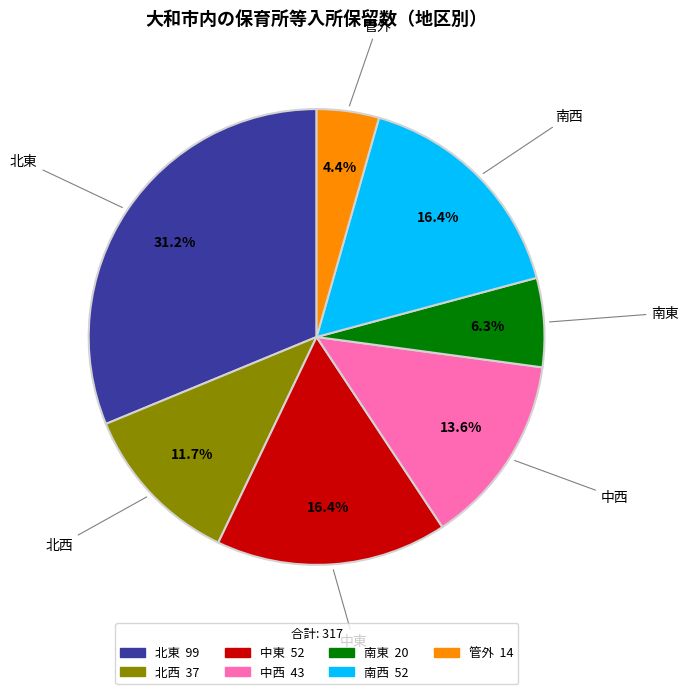

Between 北東 and 南西, which is larger?

北東